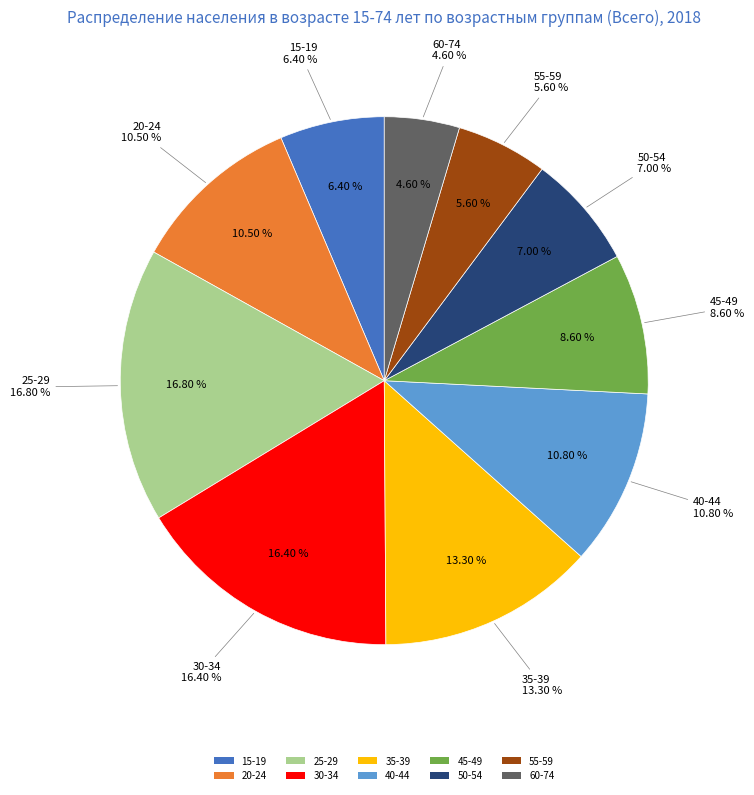

Is the sum of 50-54 and 20-24 greater than half?

No